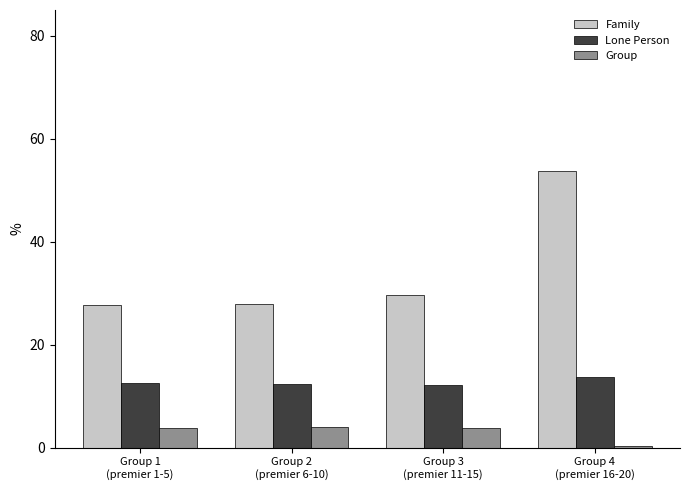

How many data points does each series have?

4